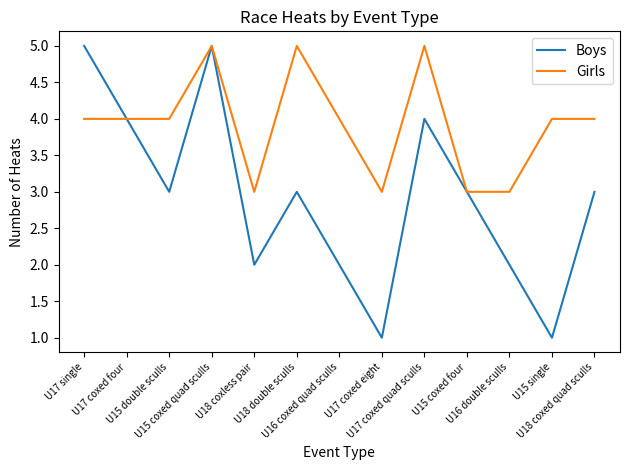

Which series has the largest total across all categories?

Girls